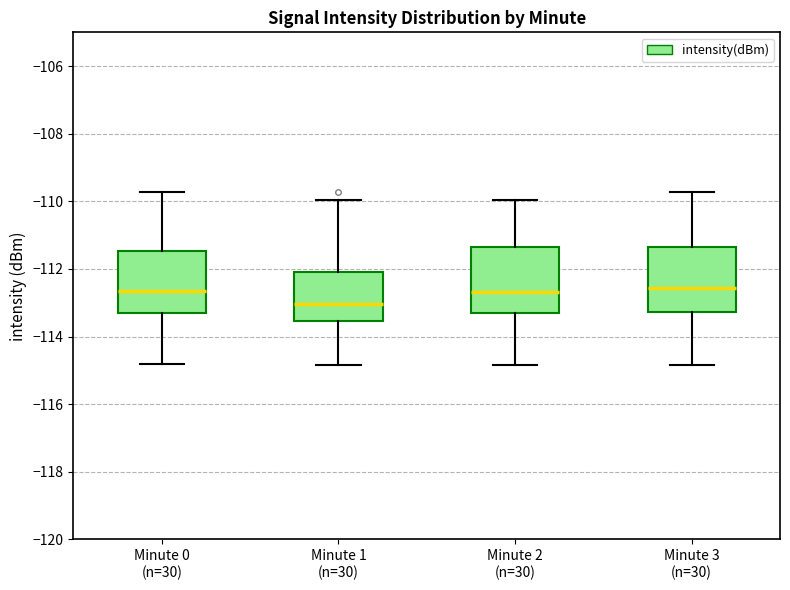

Where does the median line of the box for Minute 1 (n=30) sit on the y-axis? The values are not printed on the chart, so give them approximately, as read against the axis.

-113.0